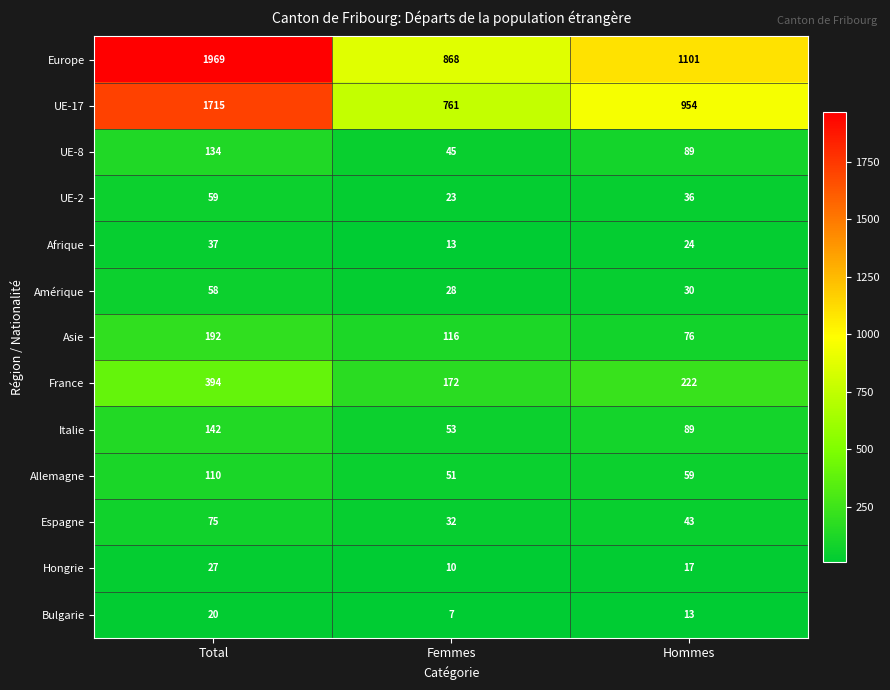

The value of Afrique at Femmes is 3. True or false?

False